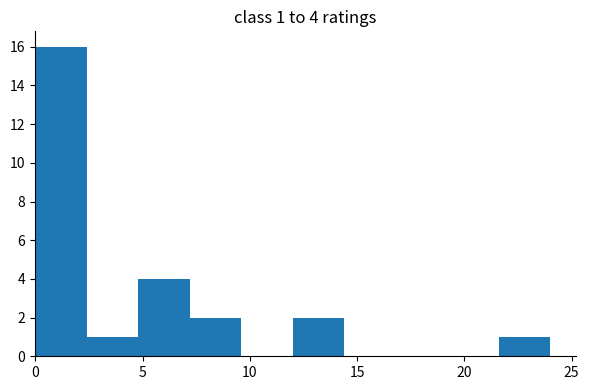

Which range on the x-axis has the tallest bar?

0.0 to 2.4